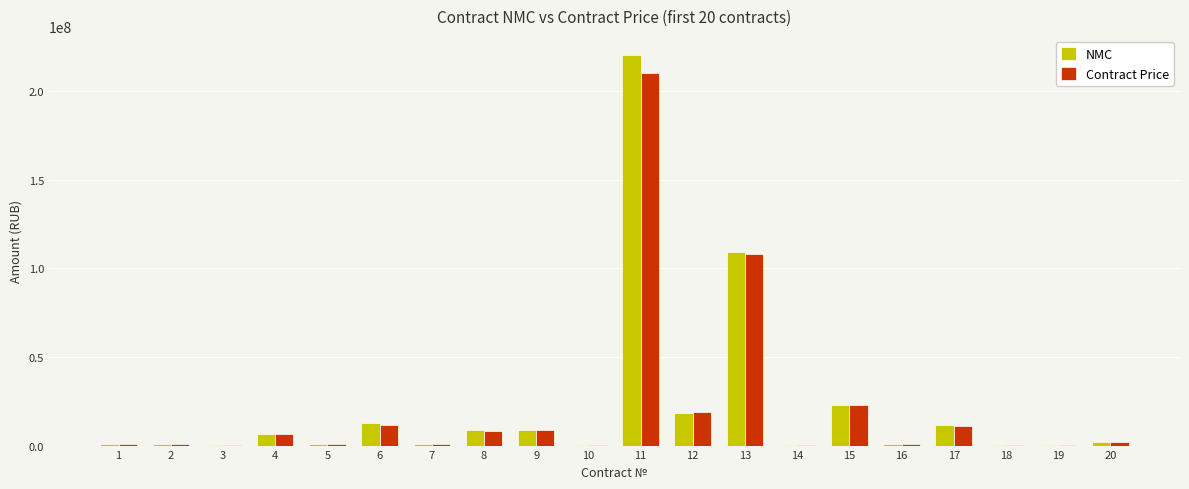

The NMC series shows 990000.0 at 7. True or false?

True